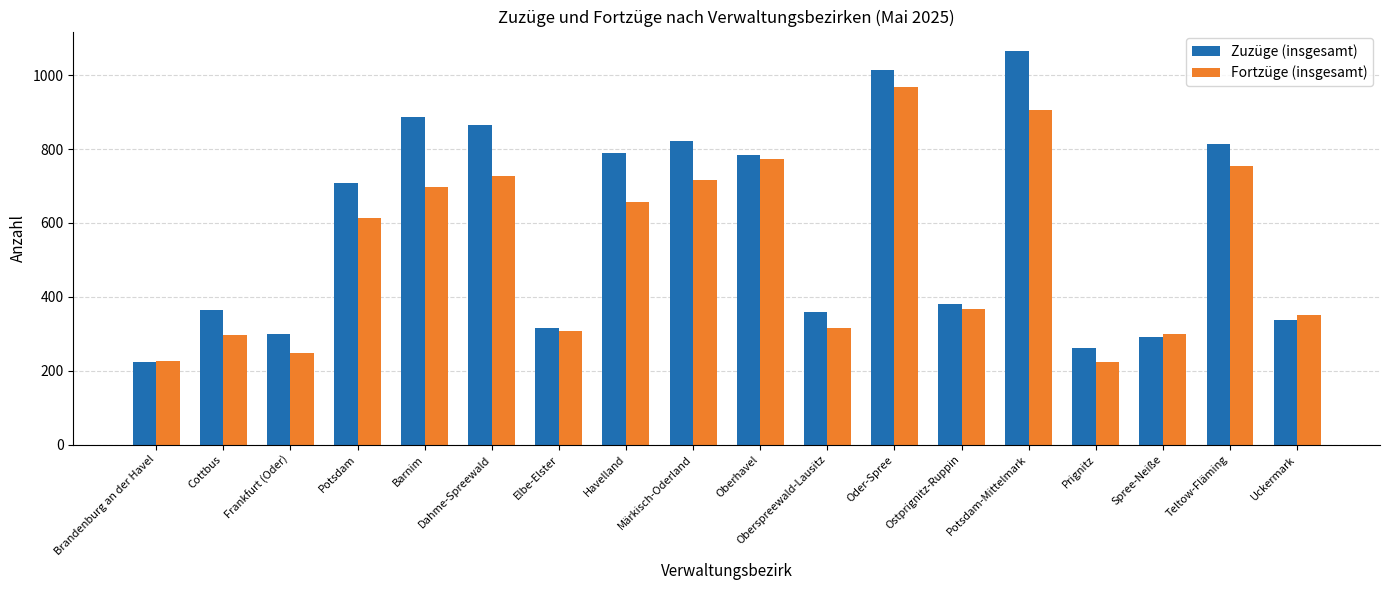

The Zuzüge (insgesamt) series shows 218 at Oberspreewald-Lausitz. True or false?

False